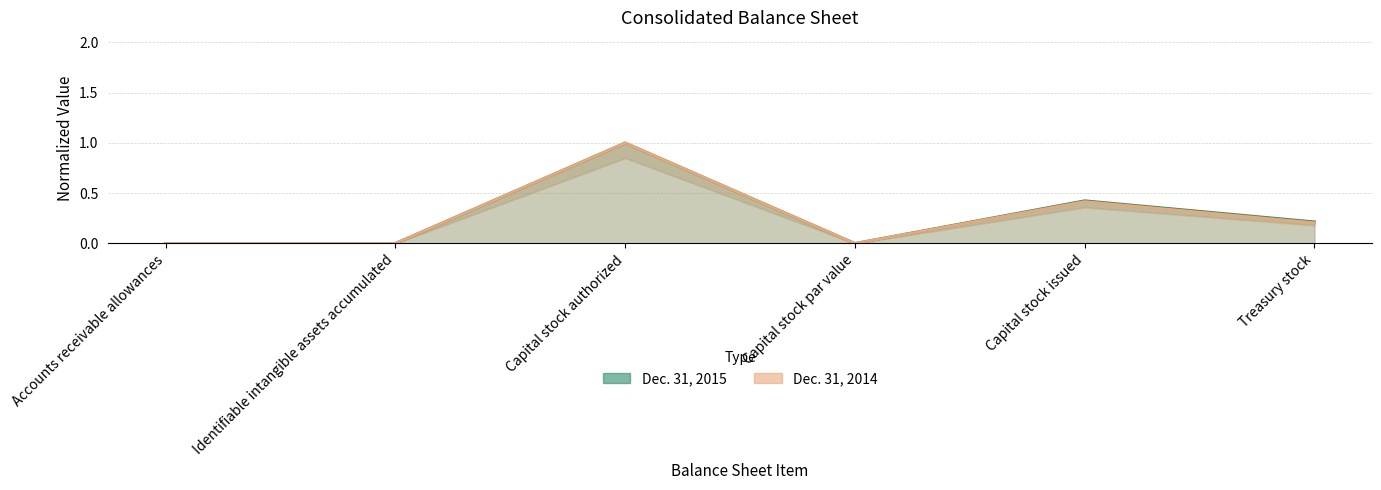

Which has a higher value, Capital stock authorized or Accounts receivable allowances?

Capital stock authorized